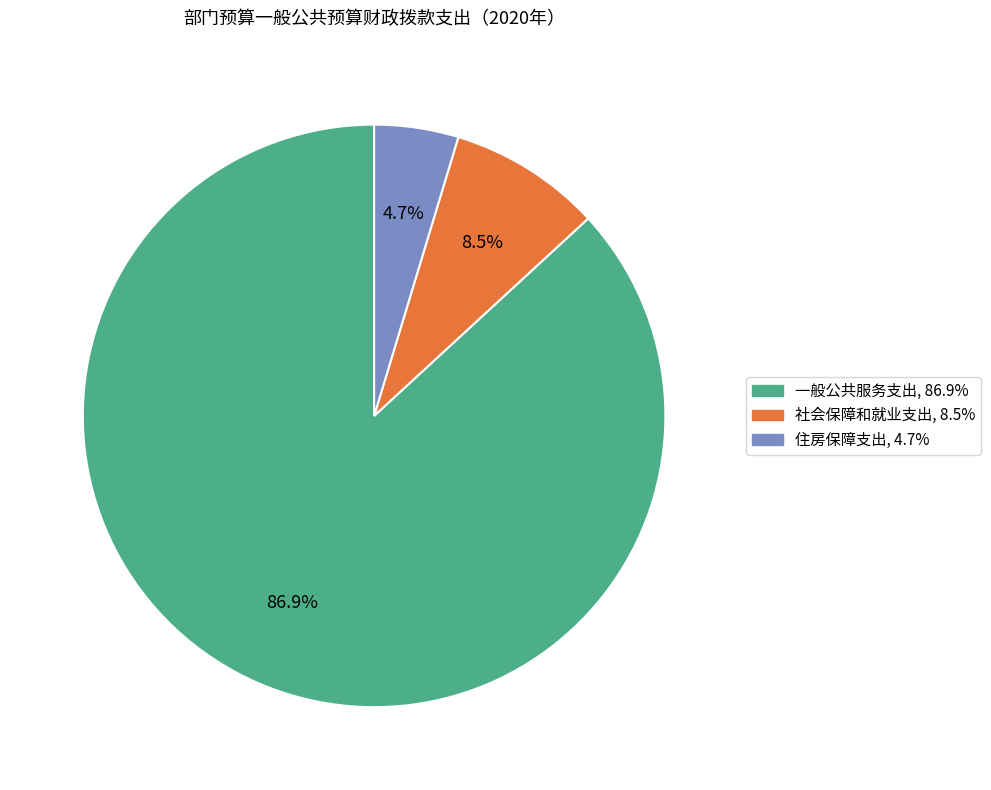

To the nearest percent, what is the combined percentage of 一般公共服务支出 and 住房保障支出?

92%